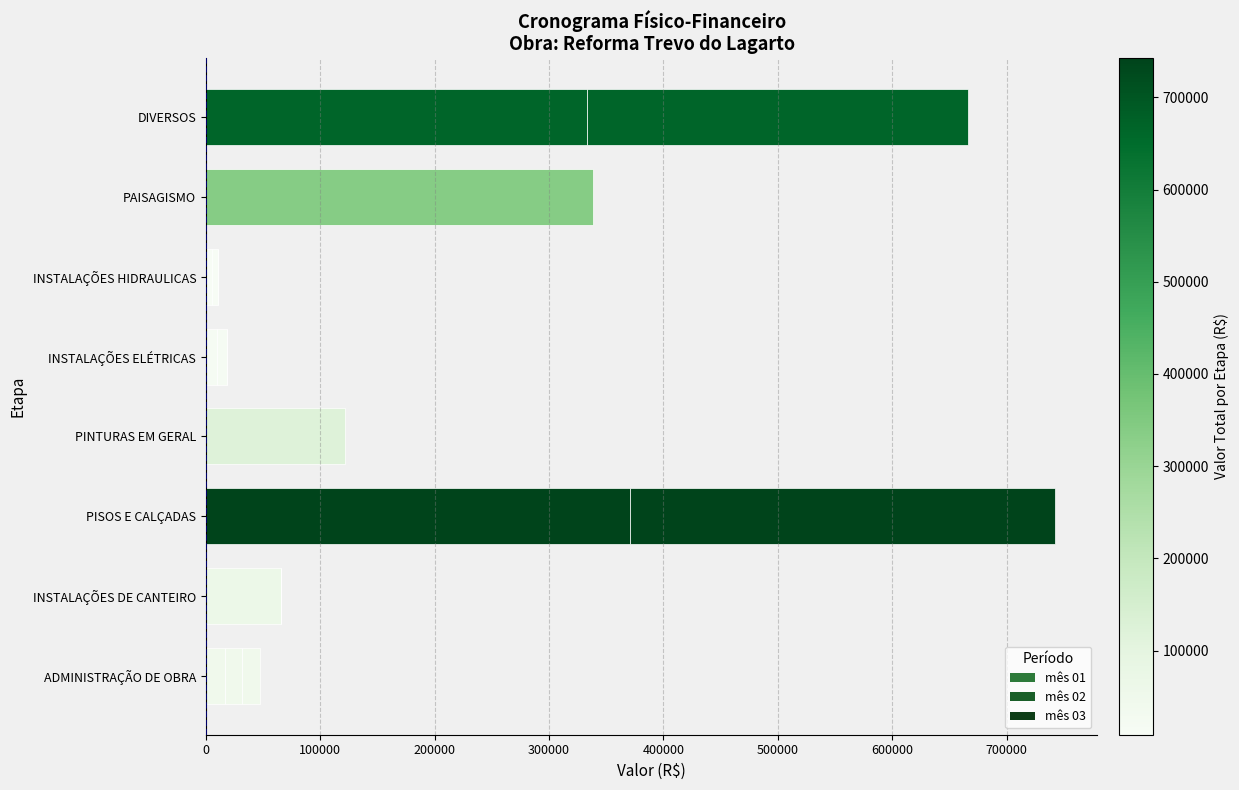

List the series in order of their peak value, lowest first.

mês 01, mês 02, mês 03